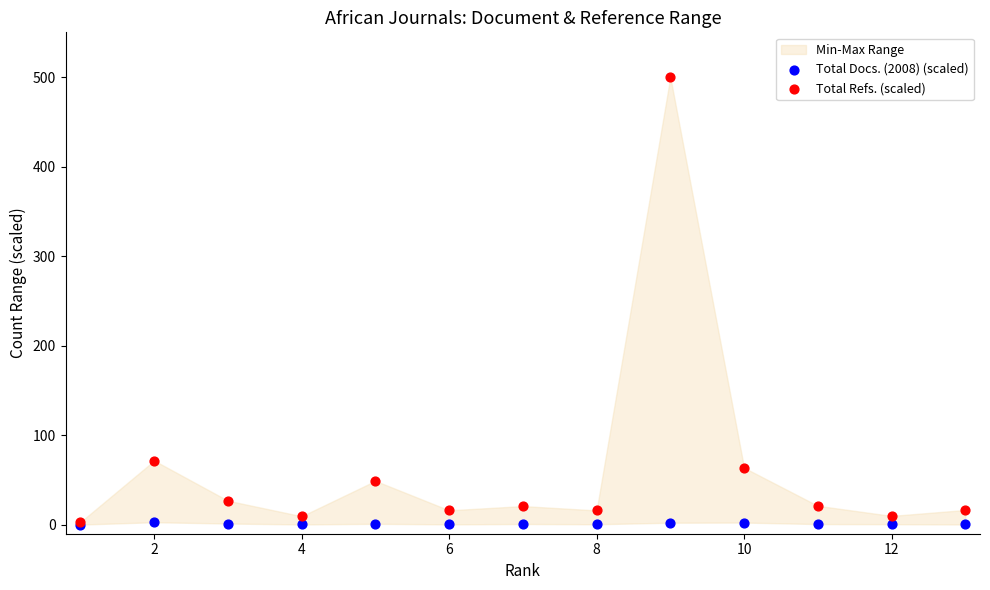

In the Total Refs. (scaled) series, what Y value is closest to 251?

71.6